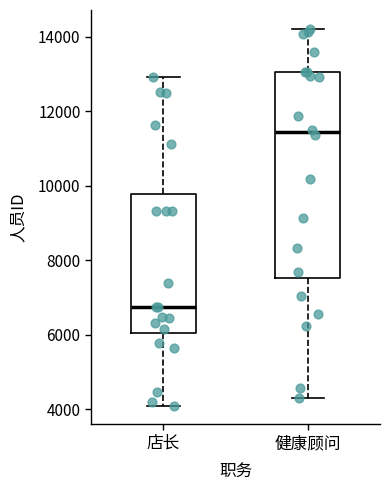

Reading left to right, read every box against the y-axis: the position of its median line, the range the box covers, and the ends of its whiskers. The values are not printed on the chart, so give them approximately, as read against the axis.

店长: median 6800, box 6000 to 9800, whiskers 4000 to 13000
健康顾问: median 11400, box 7600 to 13000, whiskers 4400 to 14200